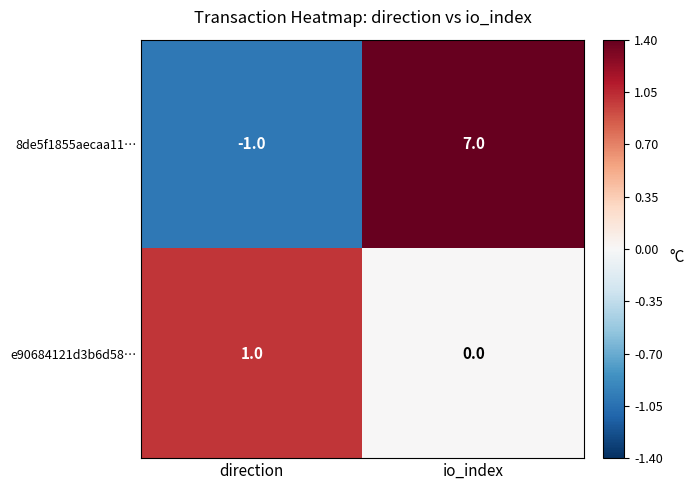

What is the sum of the 8de5f1855aecaa11… values at direction and io_index?

6